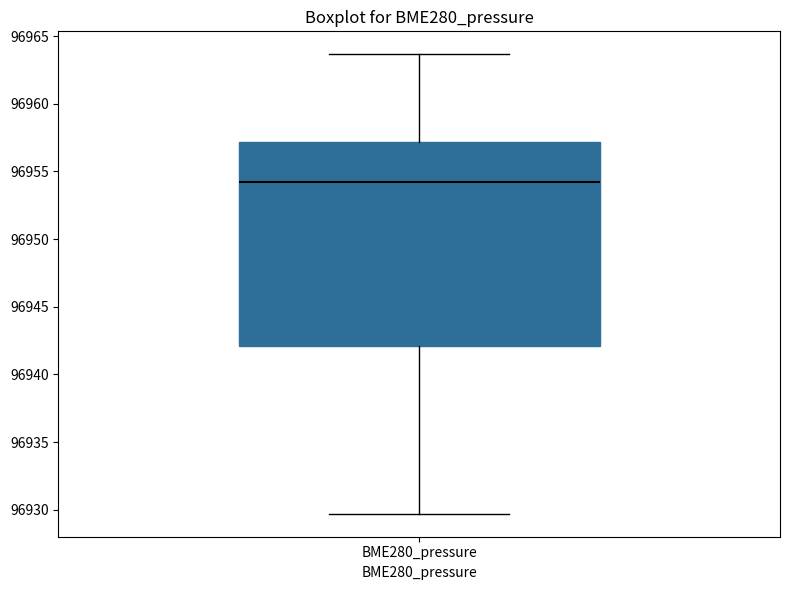

Where does the lower whisker of the box for BME280_pressure end on the y-axis? The values are not printed on the chart, so give them approximately, as read against the axis.

96929.5